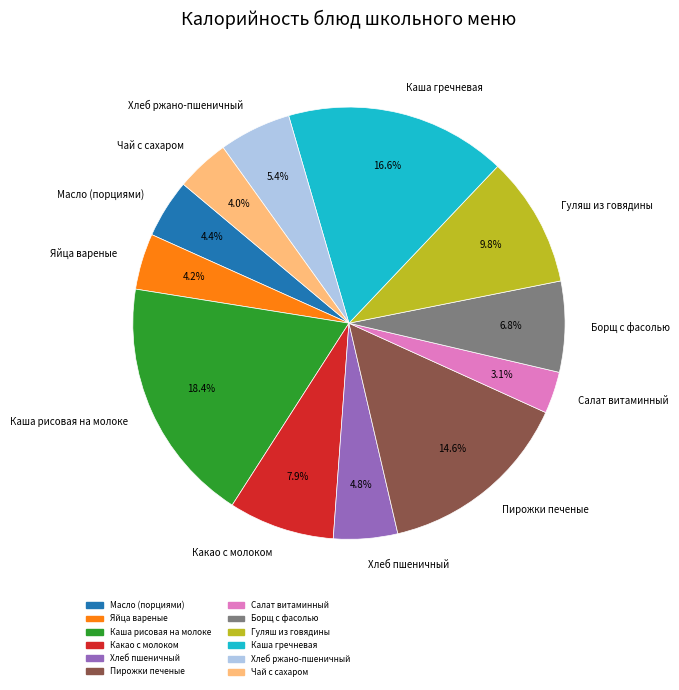

Does Хлеб пшеничный account for over 50% of the chart?

No